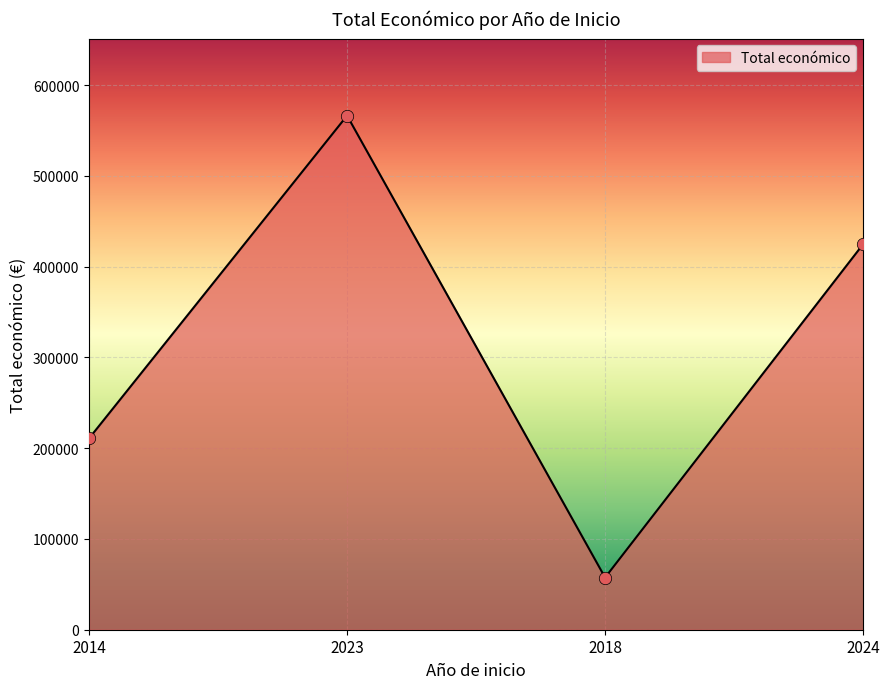

Which has a higher value, 2023 or 2018?

2023